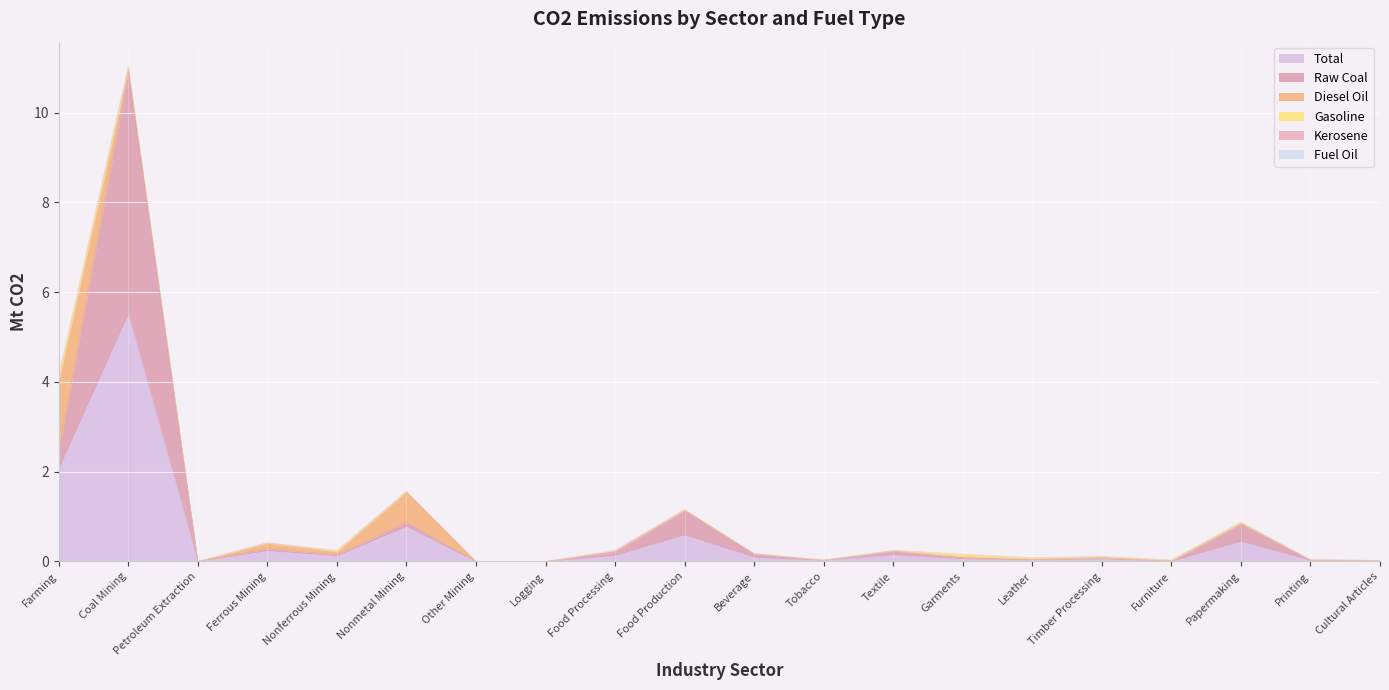

What position from the right is Ferrous Mining?

17